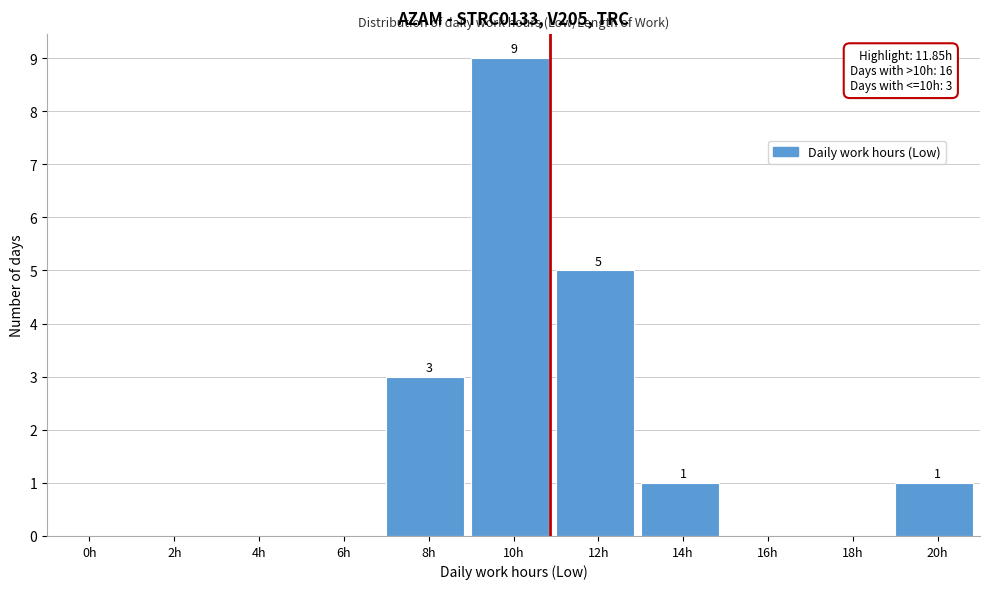

Reading right to left, extract all data points from this chart.

20h=1	18h=0	16h=0	14h=1	12h=5	10h=9	8h=3	6h=0	4h=0	2h=0	0h=0